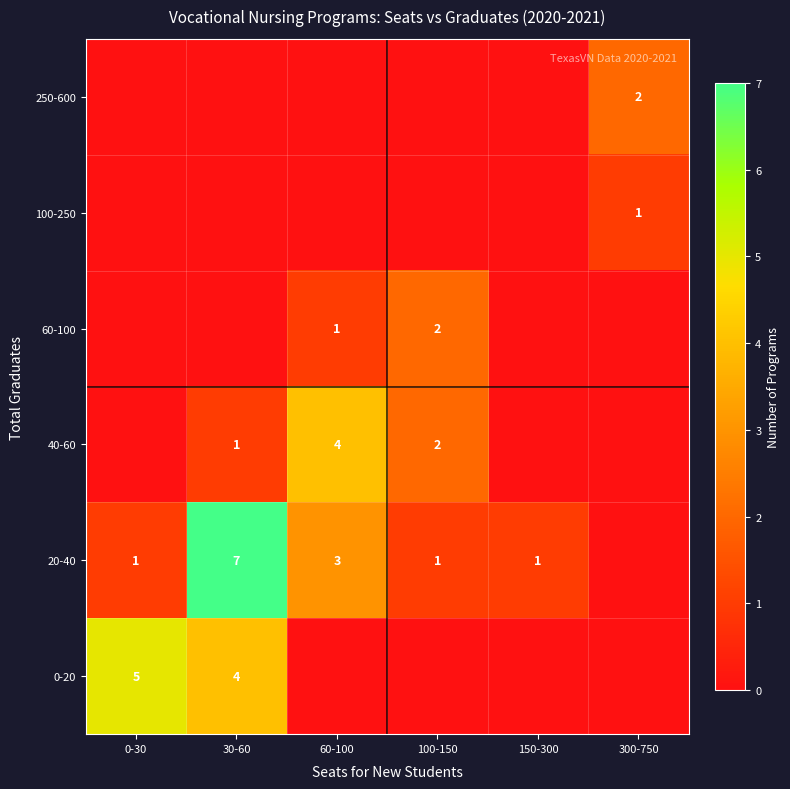

The value of 20-40 at 60-100 is 4. True or false?

False